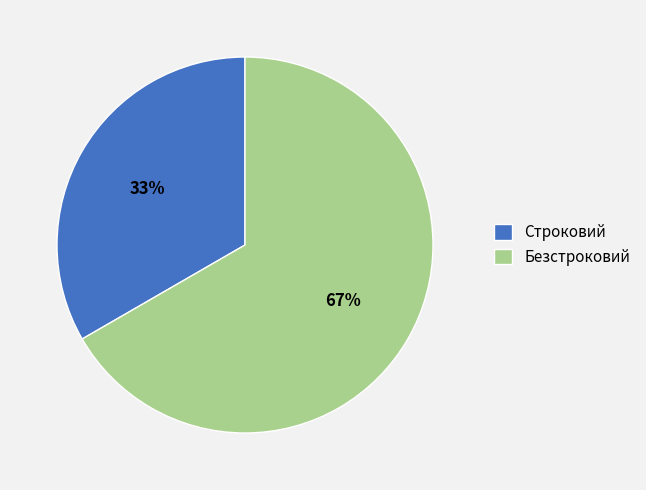

Rank the categories by value from lowest to highest.

Строковий, Безстроковий